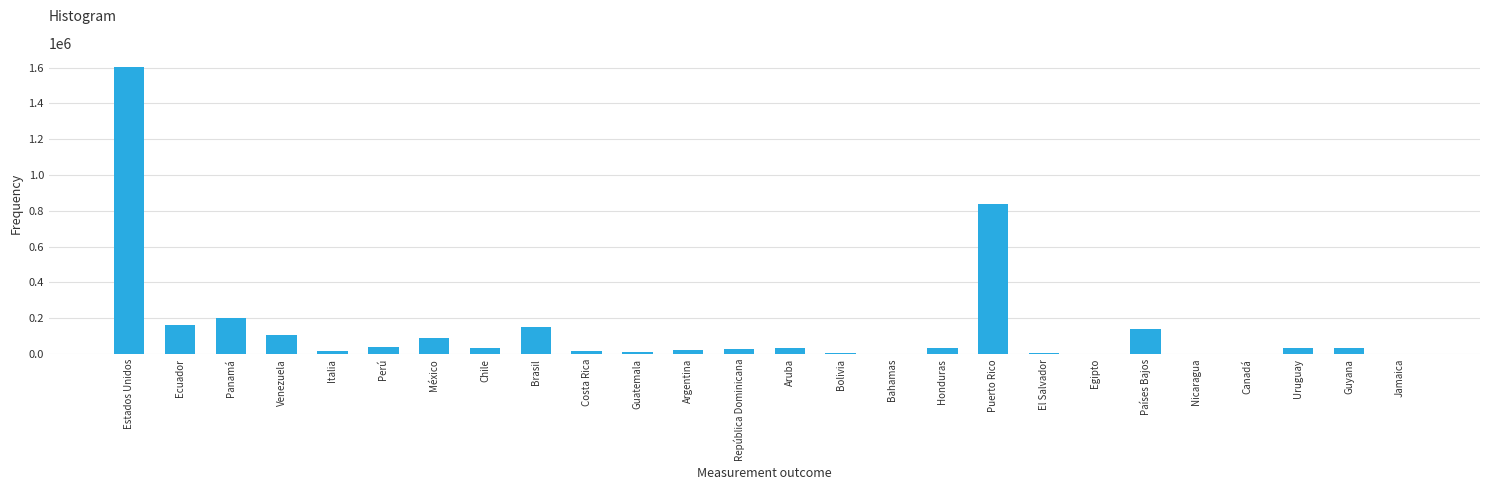

True or false: the data shows 837545.3 at Puerto Rico.

True